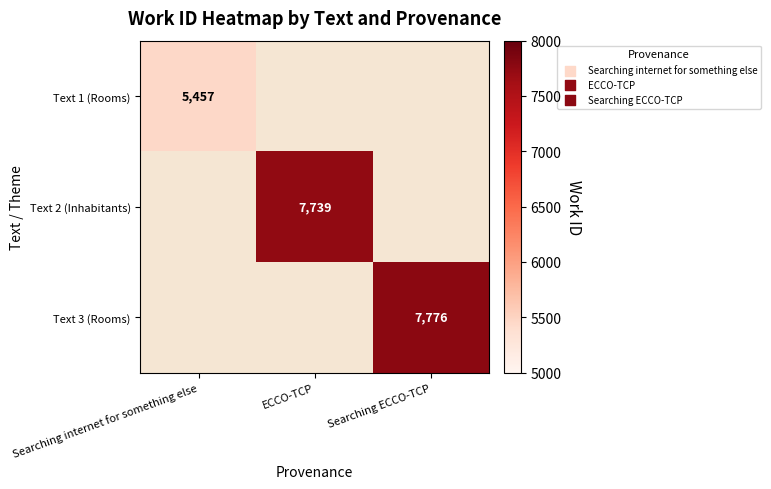

Which has a higher value, Searching ECCO-TCP or ECCO-TCP?

Searching ECCO-TCP